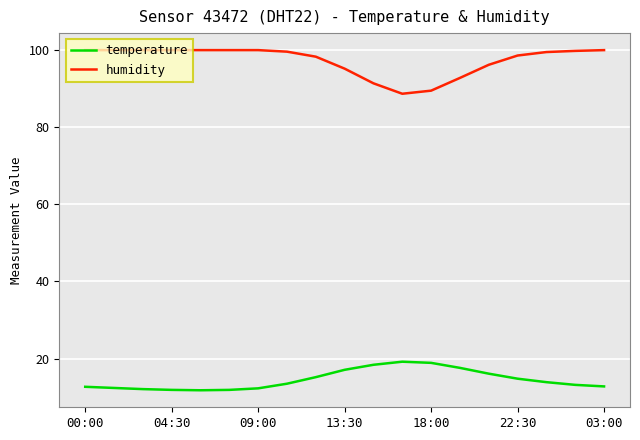

What is the difference between the maximum and minimum values in the temperature series?

7.4